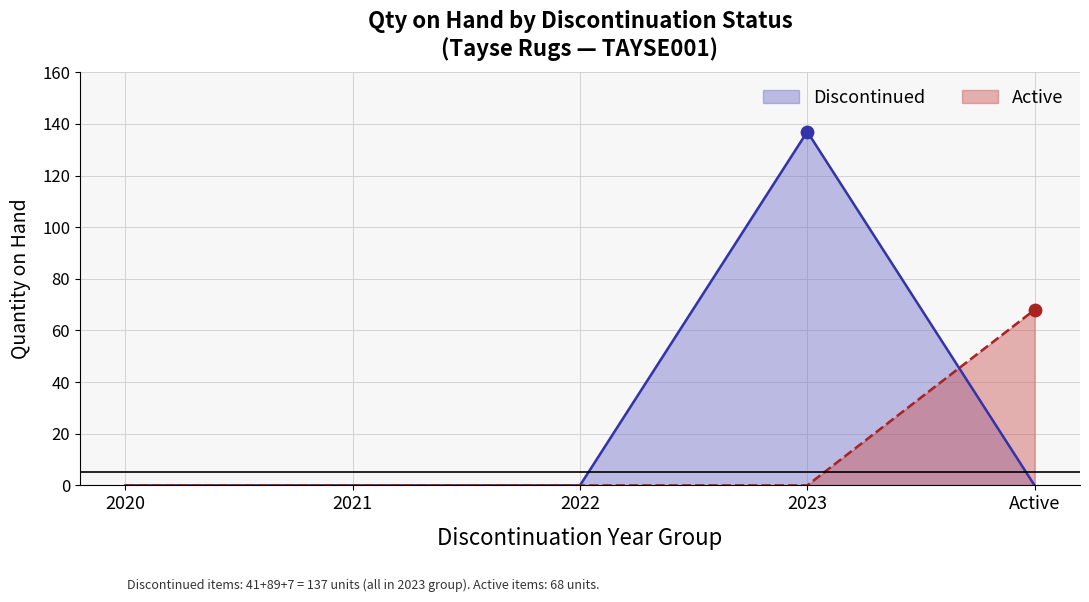

At which category is the sum across all series the highest?

2023